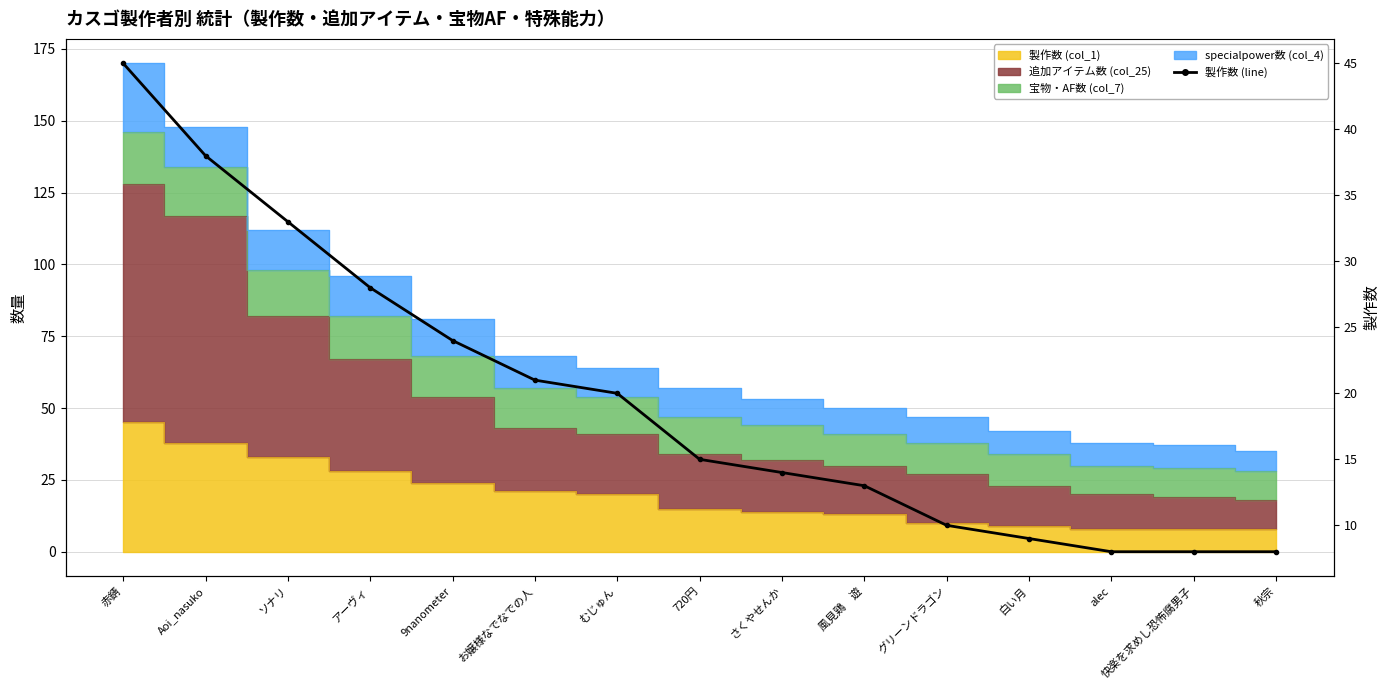

At which category does the chart reach its peak across all series?

赤錆